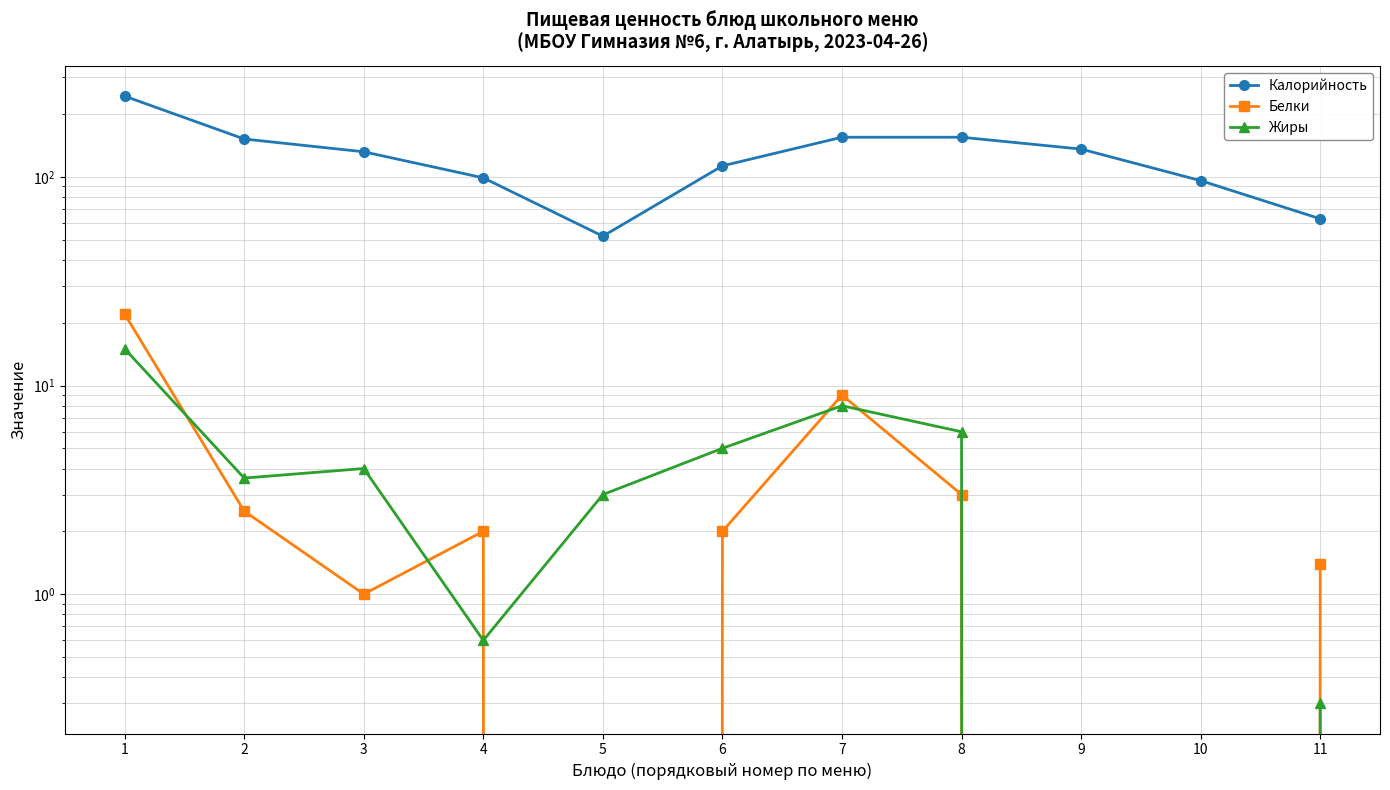

What value does the Белки series have at 11?

1.4